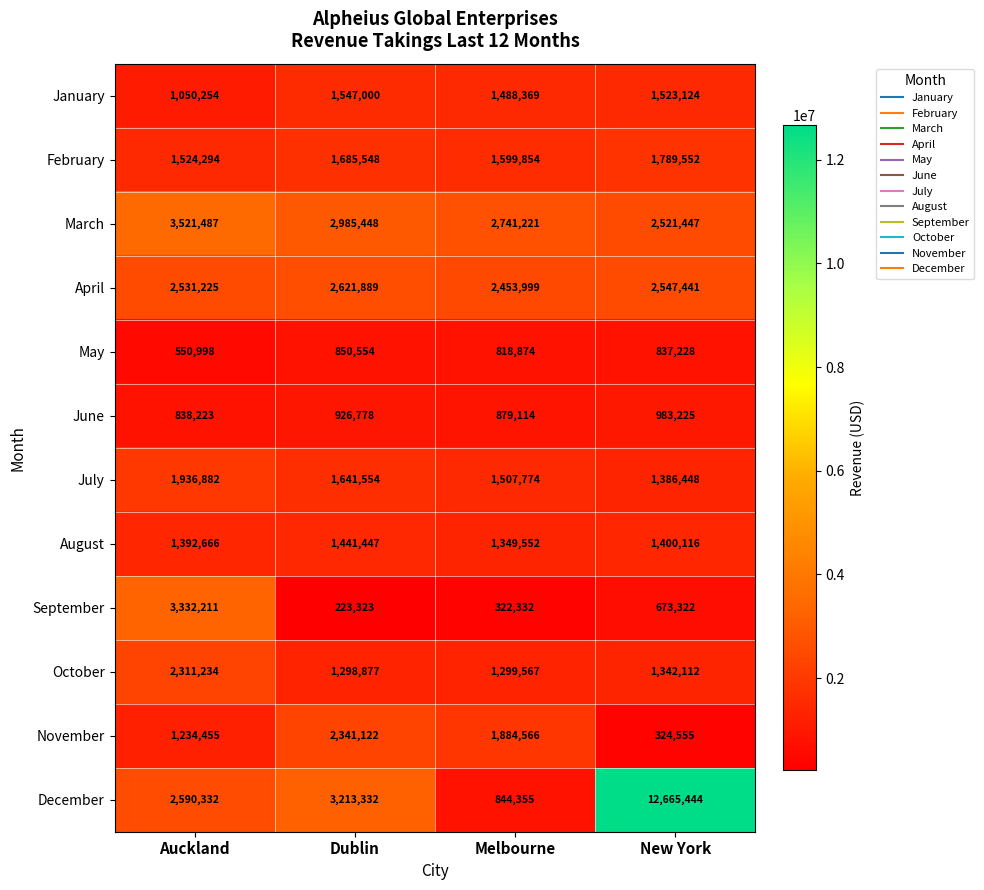

What is the smallest value displayed?

223323